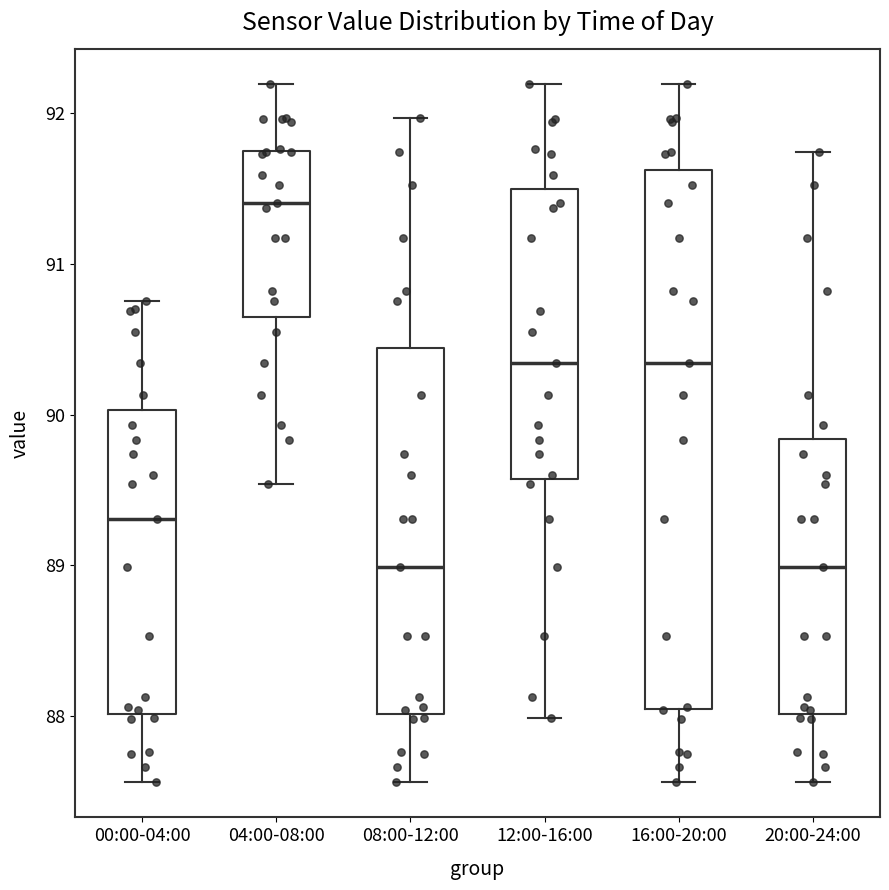

Reading left to right, transcribe this box plot: for each box, give where its median line is, the range the box spans, and where its two whiskers end, as read against the y-axis. The values are not printed on the chart, so give them approximately, as read against the axis.

00:00-04:00: median 89.3, box 88.0 to 90.0, whiskers 87.6 to 90.8
04:00-08:00: median 91.4, box 90.7 to 91.8, whiskers 89.5 to 92.2
08:00-12:00: median 89.0, box 88.0 to 90.4, whiskers 87.6 to 92.0
12:00-16:00: median 90.3, box 89.6 to 91.5, whiskers 88.0 to 92.2
16:00-20:00: median 90.3, box 88.1 to 91.6, whiskers 87.6 to 92.2
20:00-24:00: median 89.0, box 88.0 to 89.8, whiskers 87.6 to 91.7